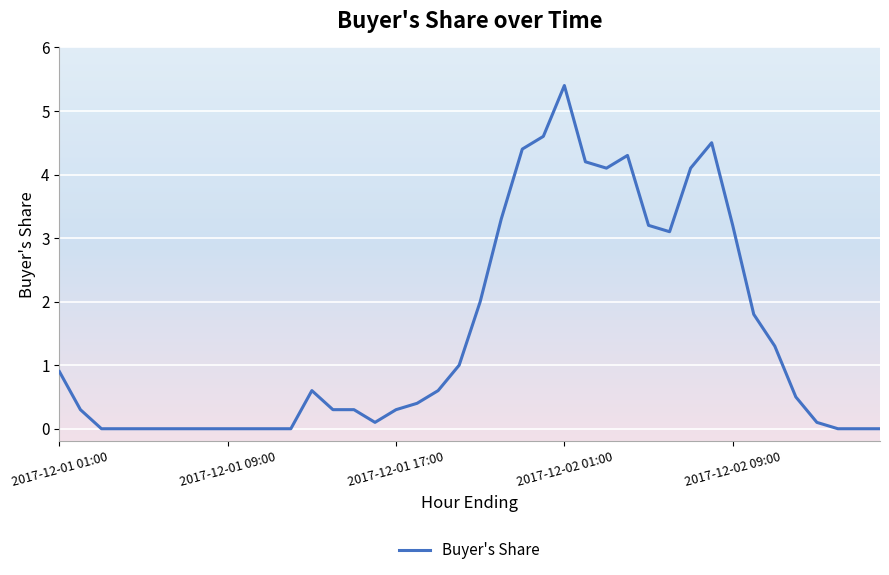

What is the maximum value shown in the chart?

5.4